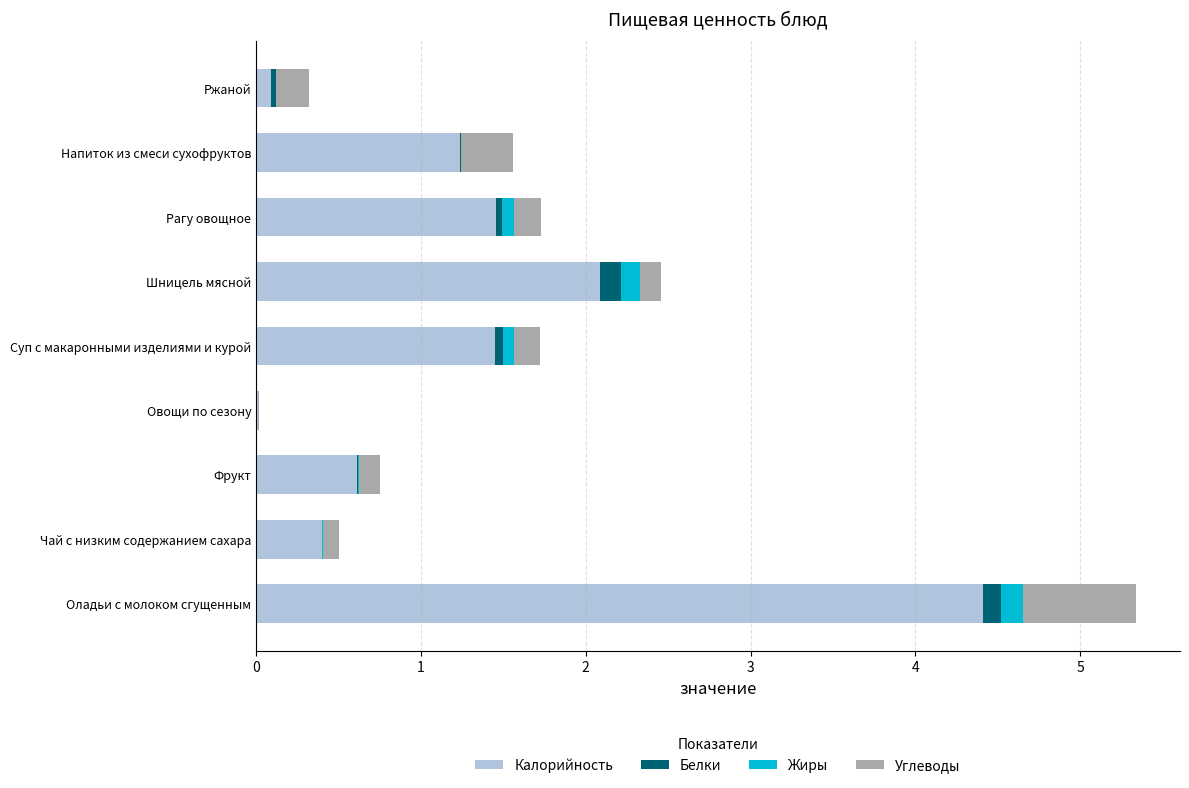

True or false: Калорийность has a value of 1.5 at Рагу овощное.

True